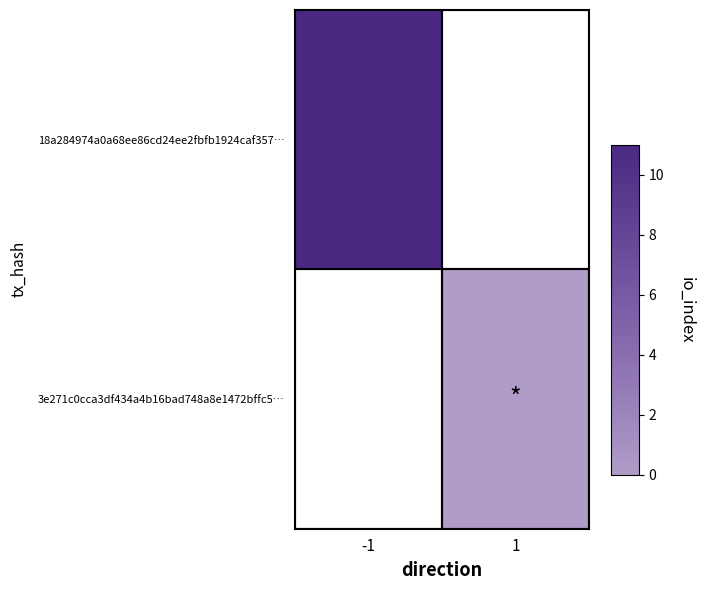

Rank the categories by 18a284974a0a68ee86cd24ee2fbfb1924caf357… value from highest to lowest.

-1, 1